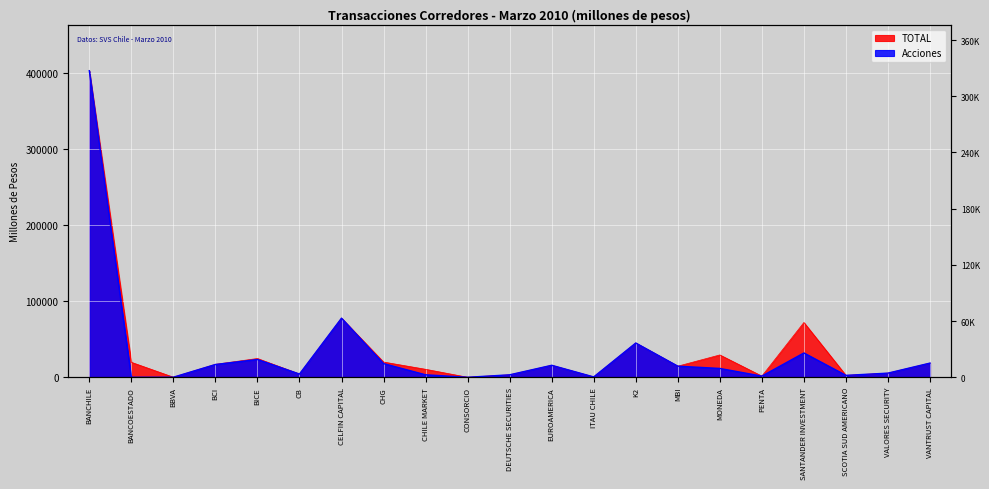

What is the difference between the highest and lowest values at MONEDA?

17778.0